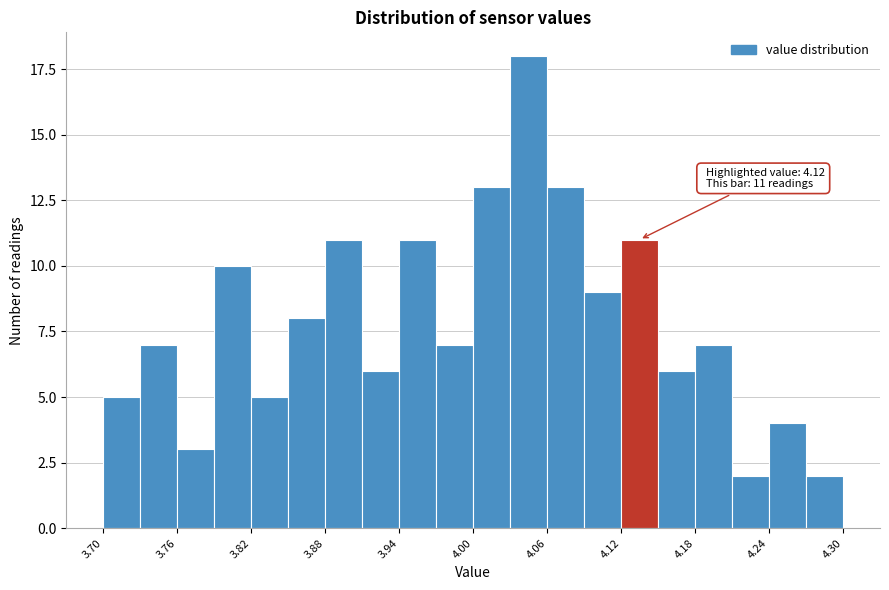

Read against the x-axis, roughly where is the centre of the tallest bar?

4.05